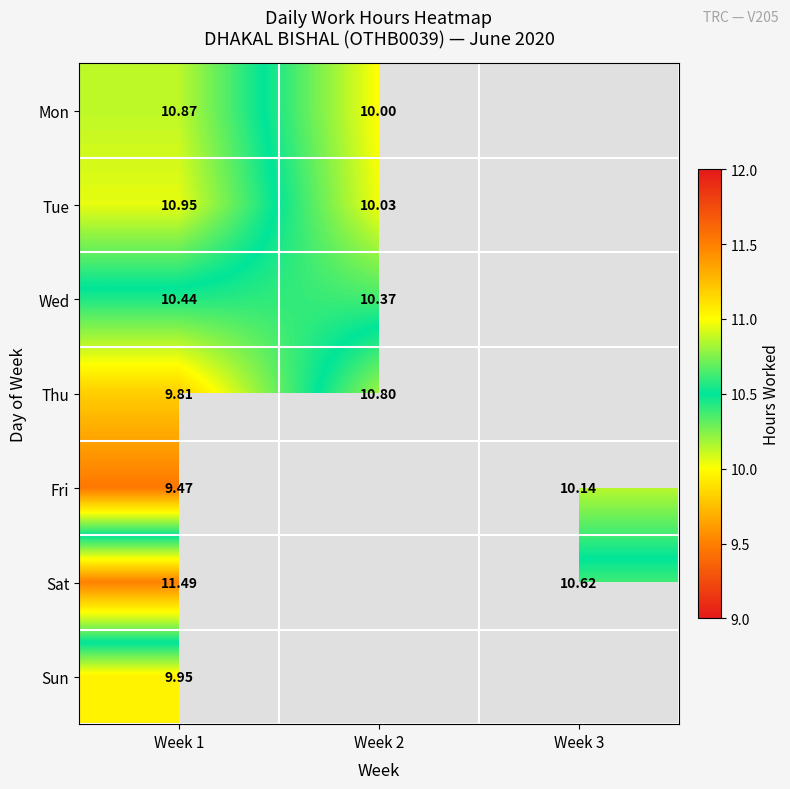

At Week 1, list the series in order from largest to smallest.

Sat, Tue, Mon, Wed, Sun, Thu, Fri